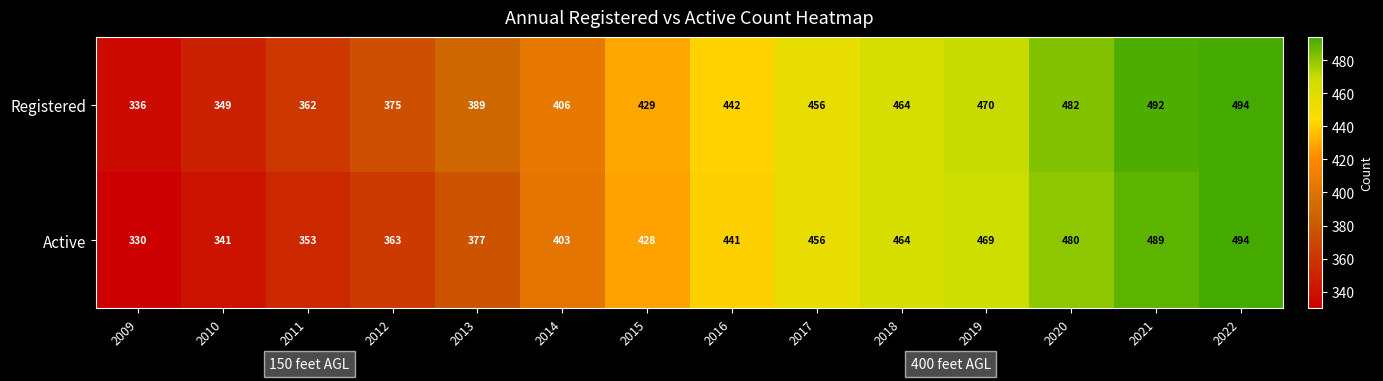

Reading left to right, list all the values displayed in this chart.

Registered: 336	349	362	375	389	406	429	442	456	464	470	482	492	494
Active: 330	341	353	363	377	403	428	441	456	464	469	480	489	494